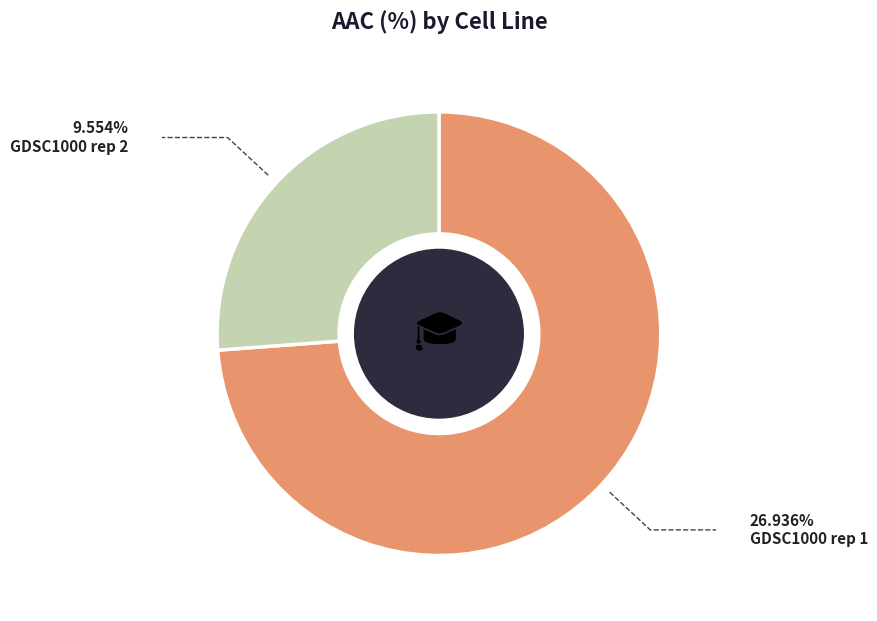

Does GDSC1000 rep 2 represent more than half of the total?

No